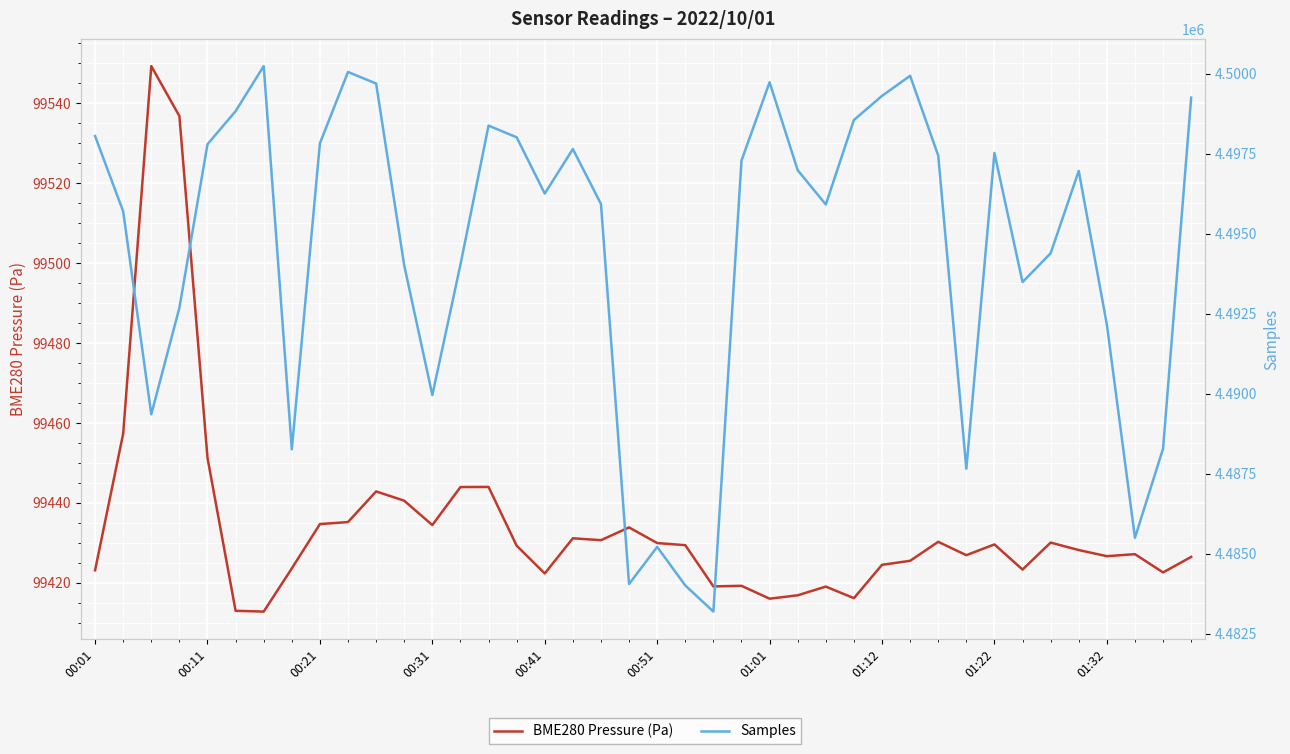

Which series has the largest total across all categories?

Samples